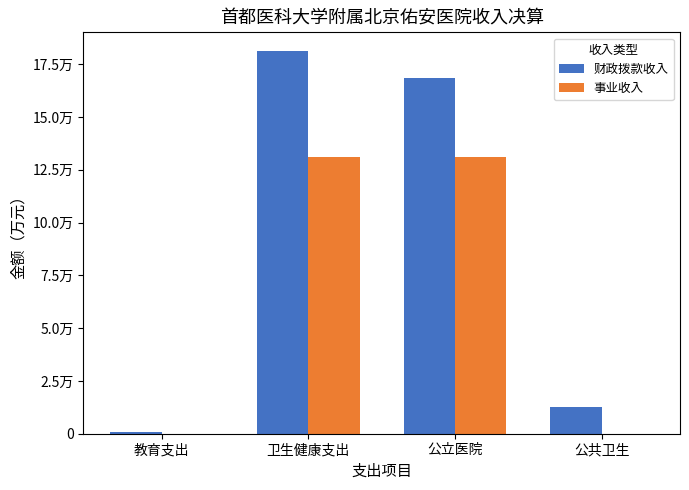

What is the label of the 3rd bar from the right?

卫生健康支出